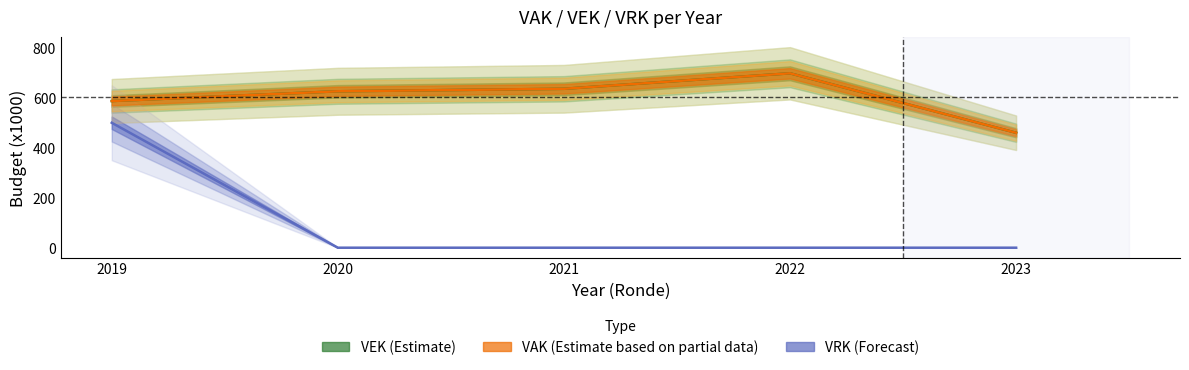

Does the chart have visible grid lines?

No